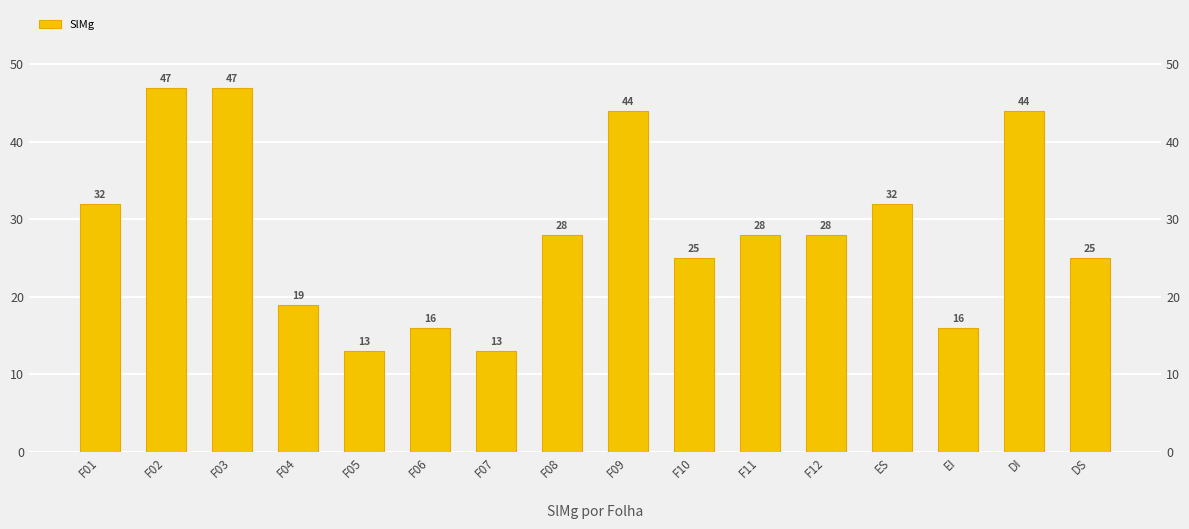

What is the maximum value shown in the chart?

47